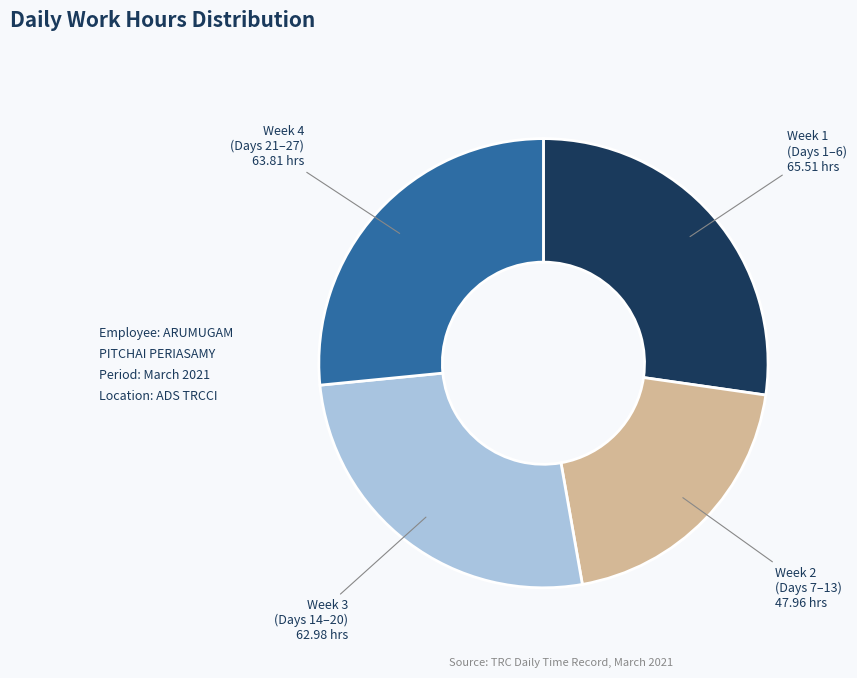

Is there any slice that represents more than half of the pie?

No